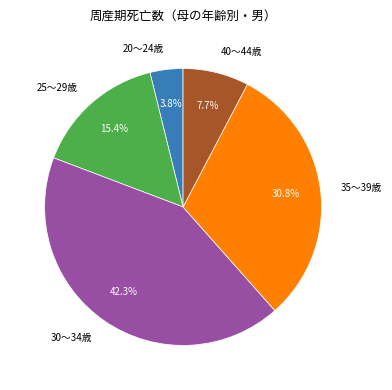

How many segments does this pie chart have?

5